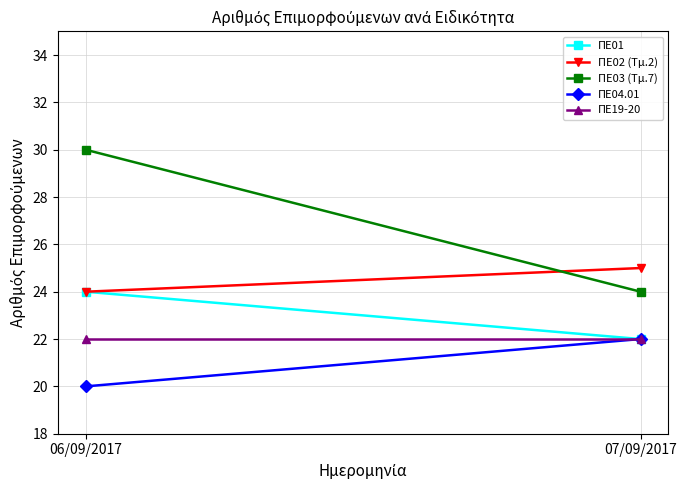

Reading left to right, extract all data points from this chart.

ΠΕ01: 06/09/2017=24	07/09/2017=22
ΠΕ02 (Τμ.2): 06/09/2017=24	07/09/2017=25
ΠΕ03 (Τμ.7): 06/09/2017=30	07/09/2017=24
ΠΕ04.01: 06/09/2017=20	07/09/2017=22
ΠΕ19-20: 06/09/2017=22	07/09/2017=22